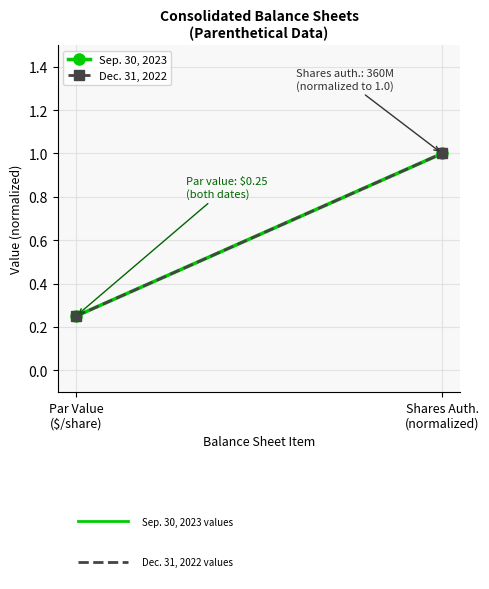

What is the sum of all Dec. 31, 2022 values?

1.2